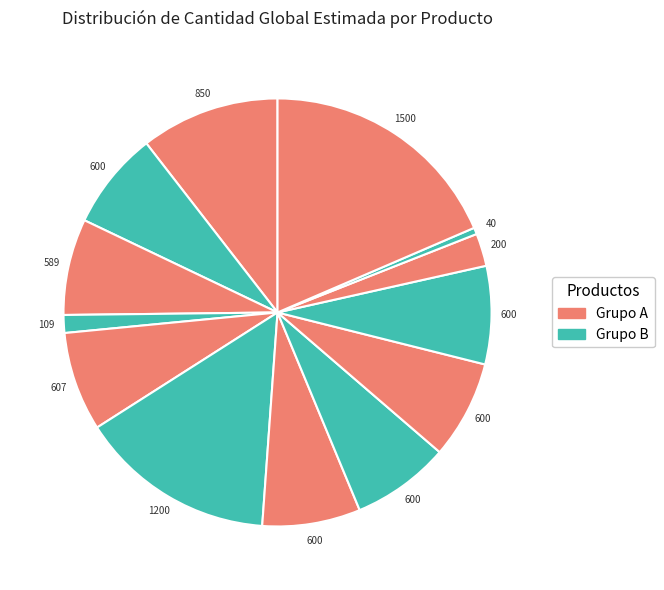

How many segments does this pie chart have?

13